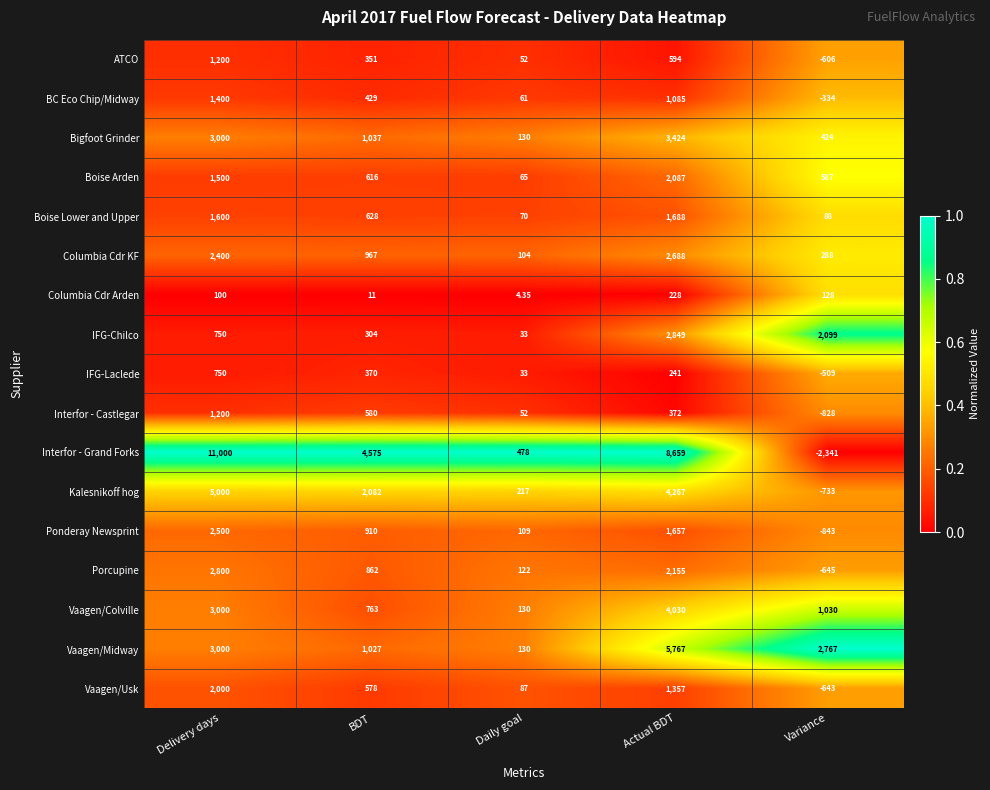

List the labels in order of BC Eco Chip/Midway value, smallest first.

Variance, Daily goal, BDT, Actual BDT, Delivery days